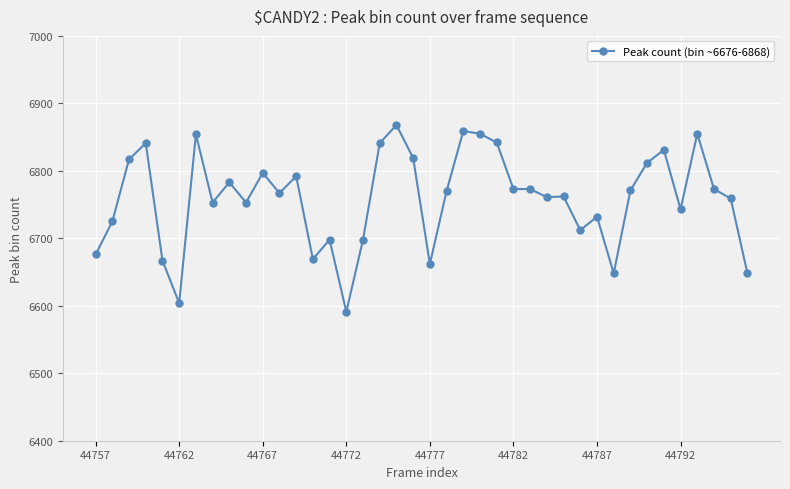

What is the value of the 25th point from the left?

6842